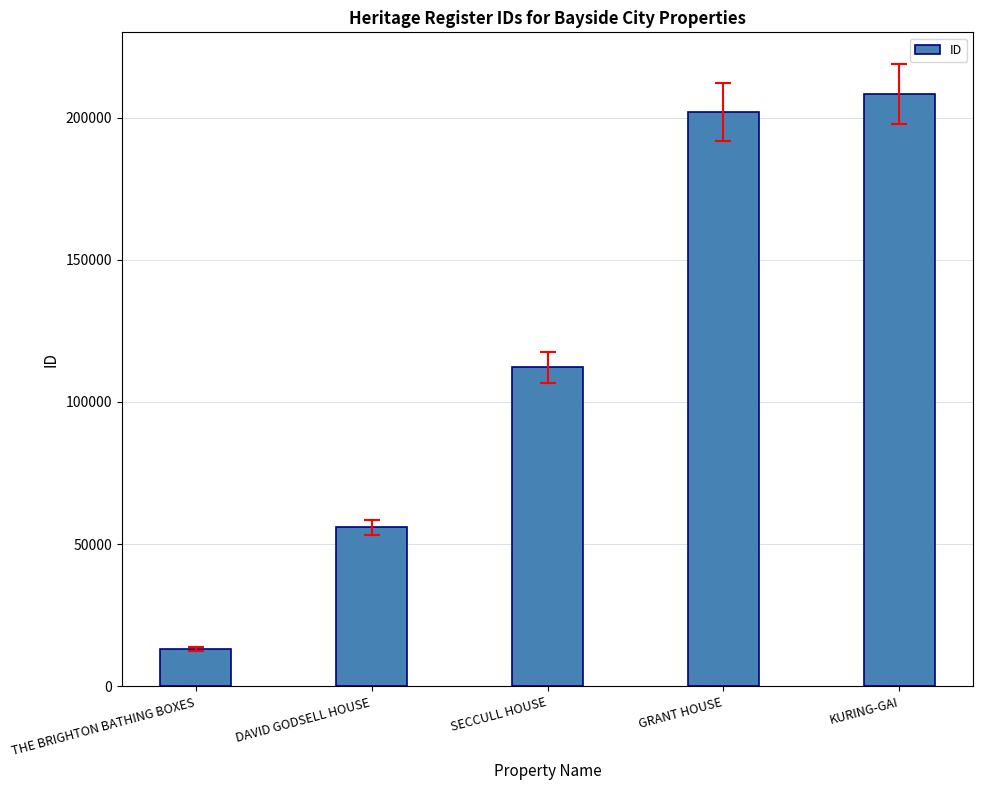

How many data points does each series have?

5